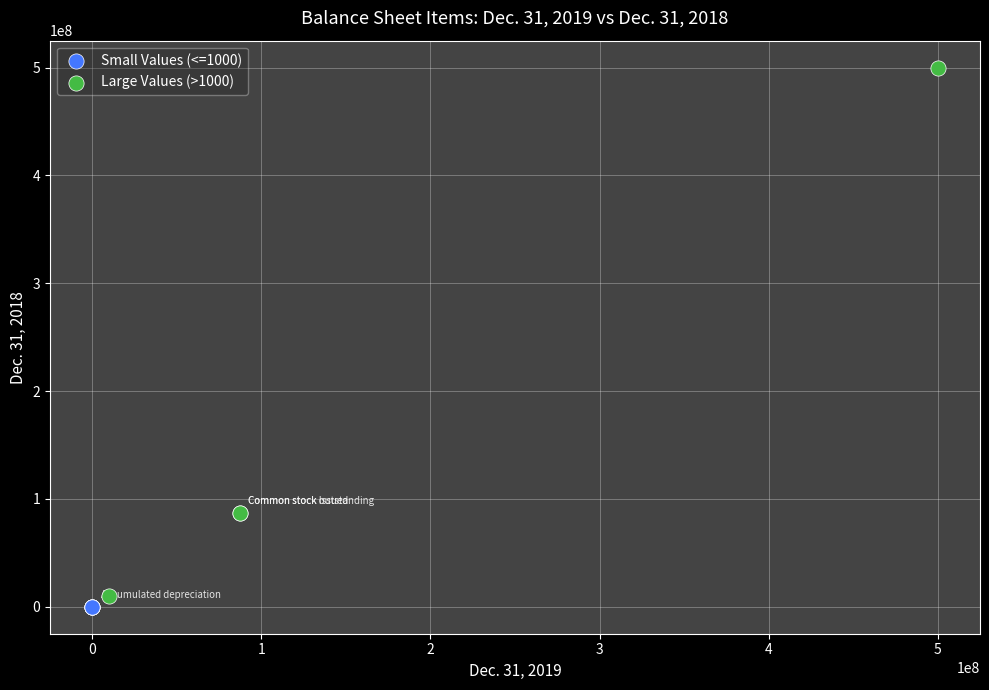

Which series has the widest spread of Y values?

Large Values (>1000)